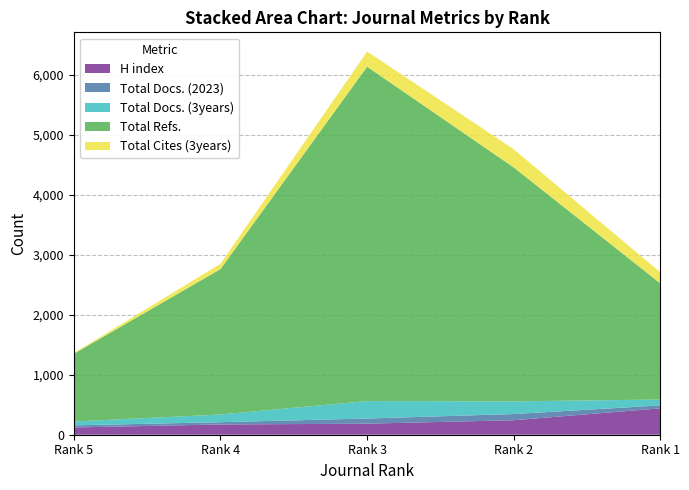

Reading left to right, list all the values displayed in this chart.

H index: 121	171	184	242	440
Total Docs. (2023): 35	38	86	103	49
Total Docs. (3years): 65	128	291	211	98
Total Refs.: 1128	2424	5575	3900	1935
Total Cites (3years): 13	87	253	302	184